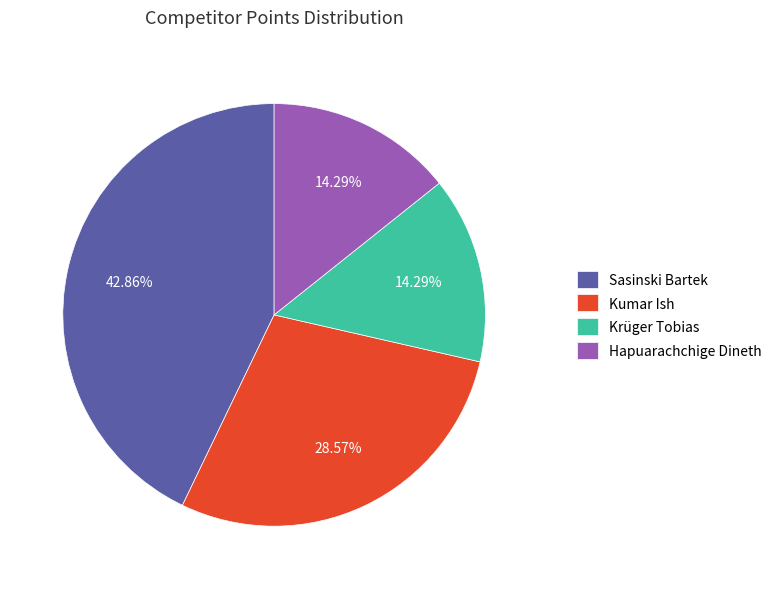

Approximately how many times larger is the value at Hapuarachchige Dineth compared to Sasinski Bartek?

0.3